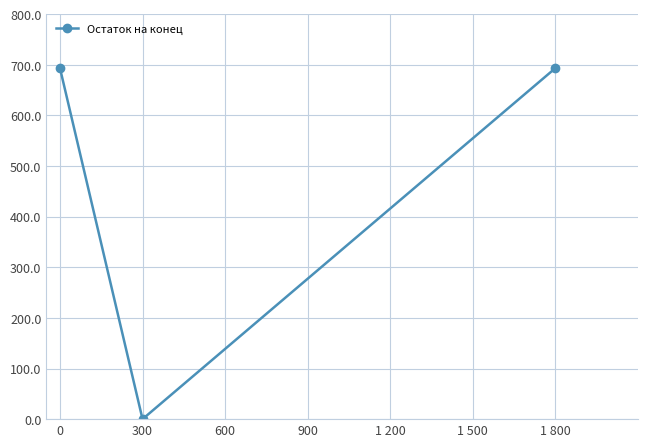

What is the sum of all values?

1386.5